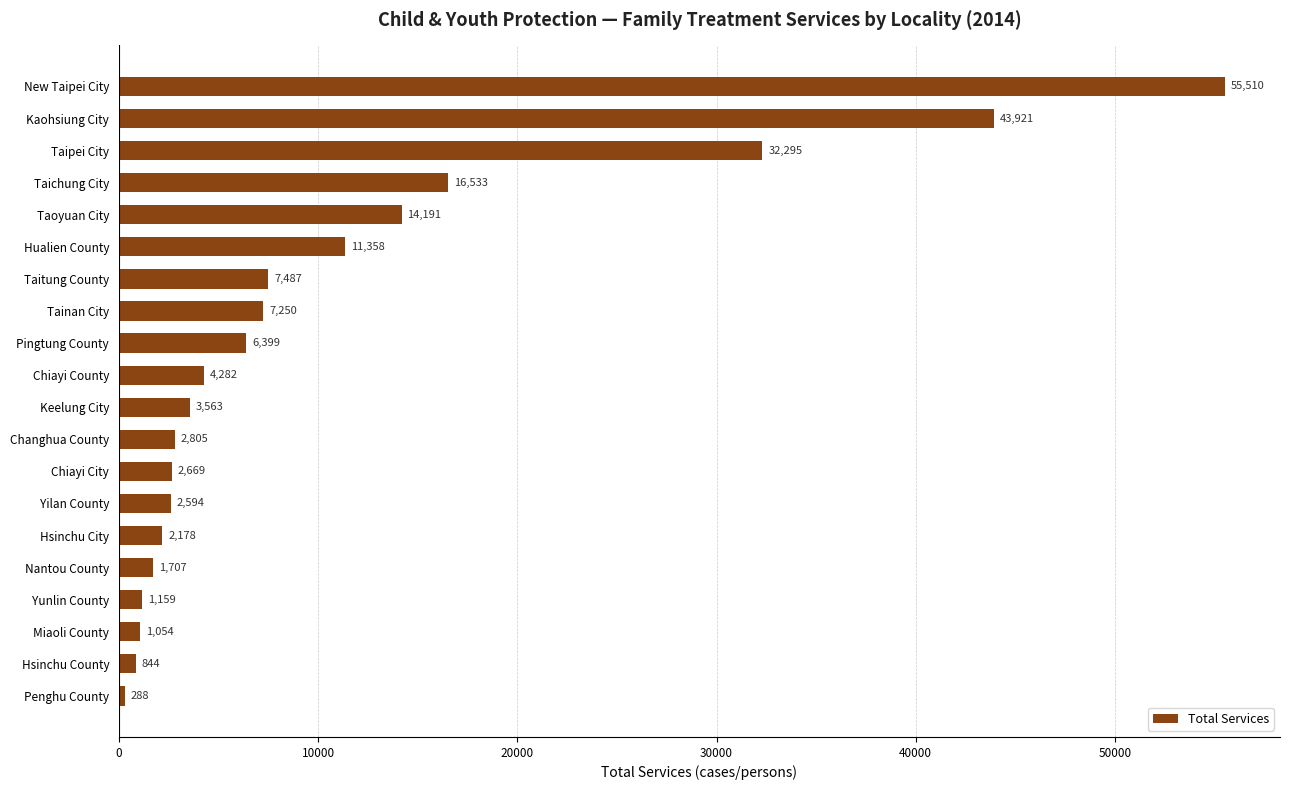

What is the sum of all values?

218087